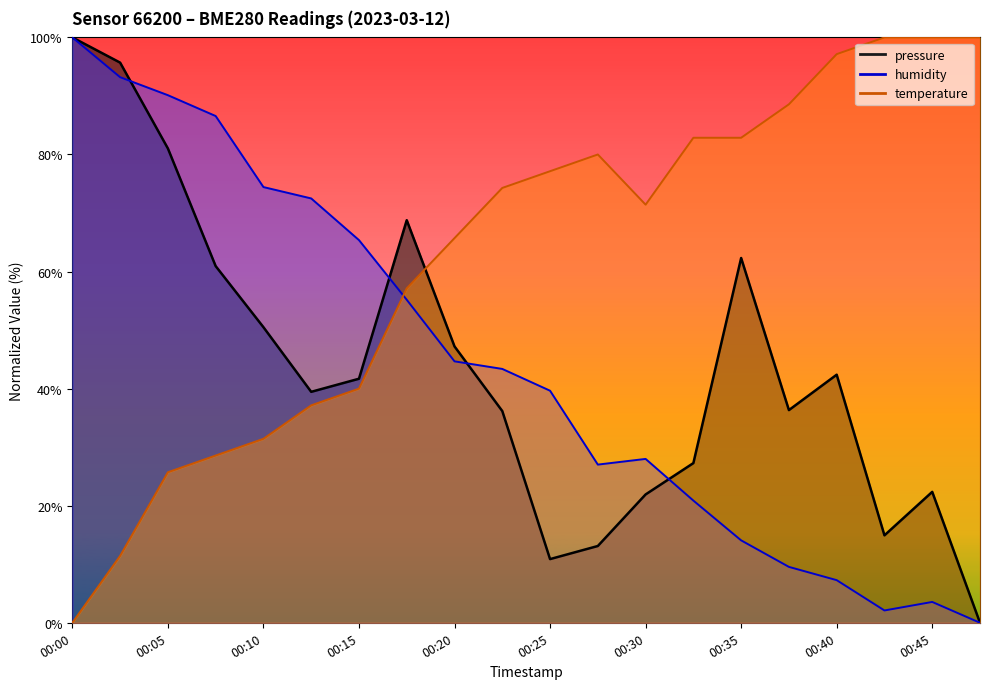

What is the sum of the pressure values at 00:22 and 00:47?

36.2